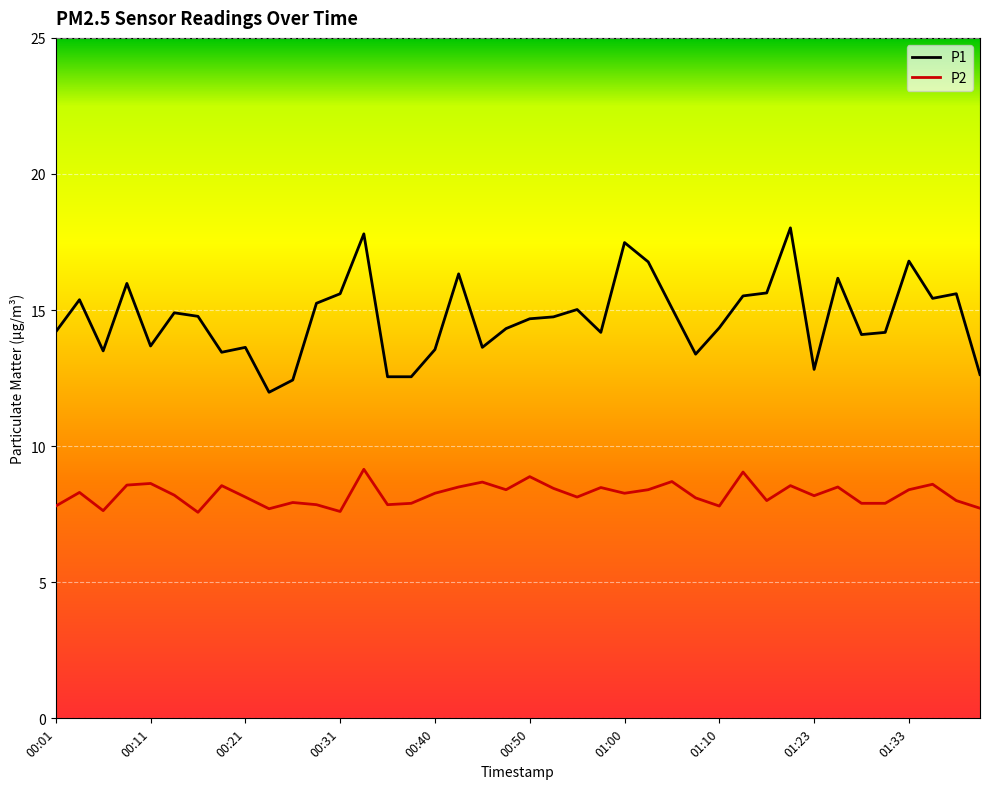

What is the difference between the maximum and minimum values in the P2 series?

1.6